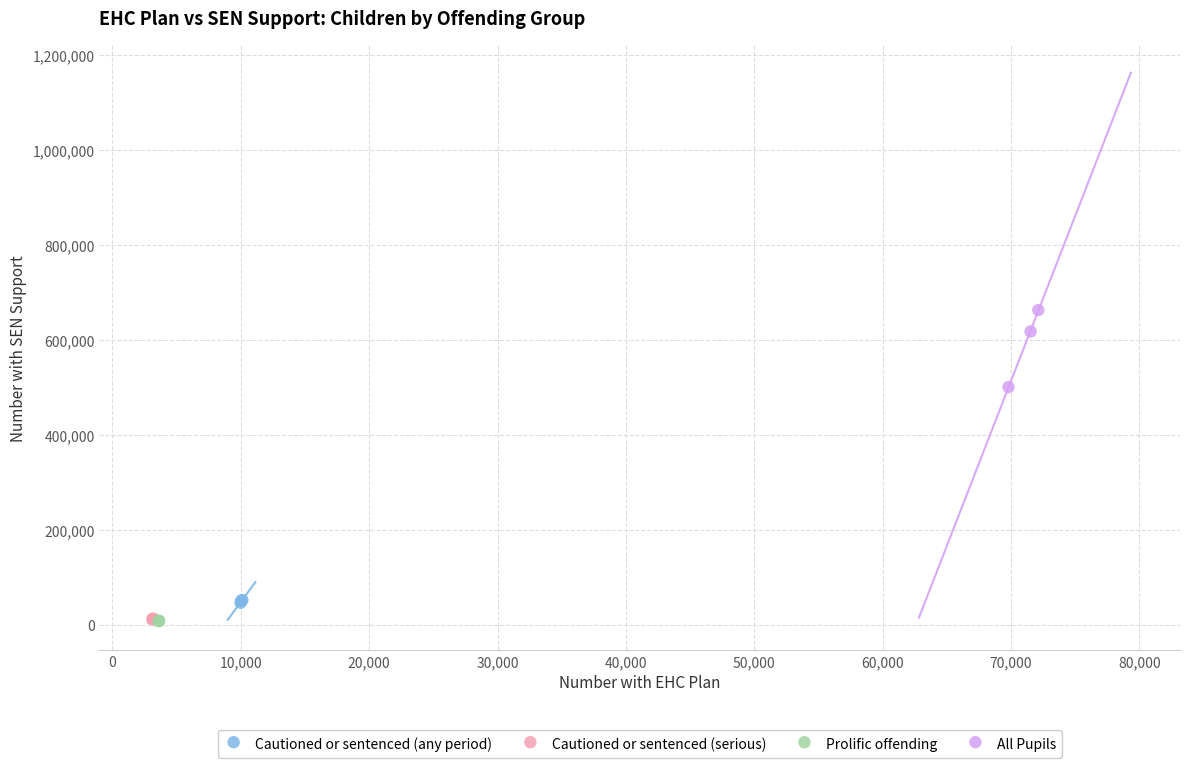

What are all the series names shown in the legend?

Cautioned or sentenced (any period), Cautioned or sentenced (serious), Prolific offending, All Pupils